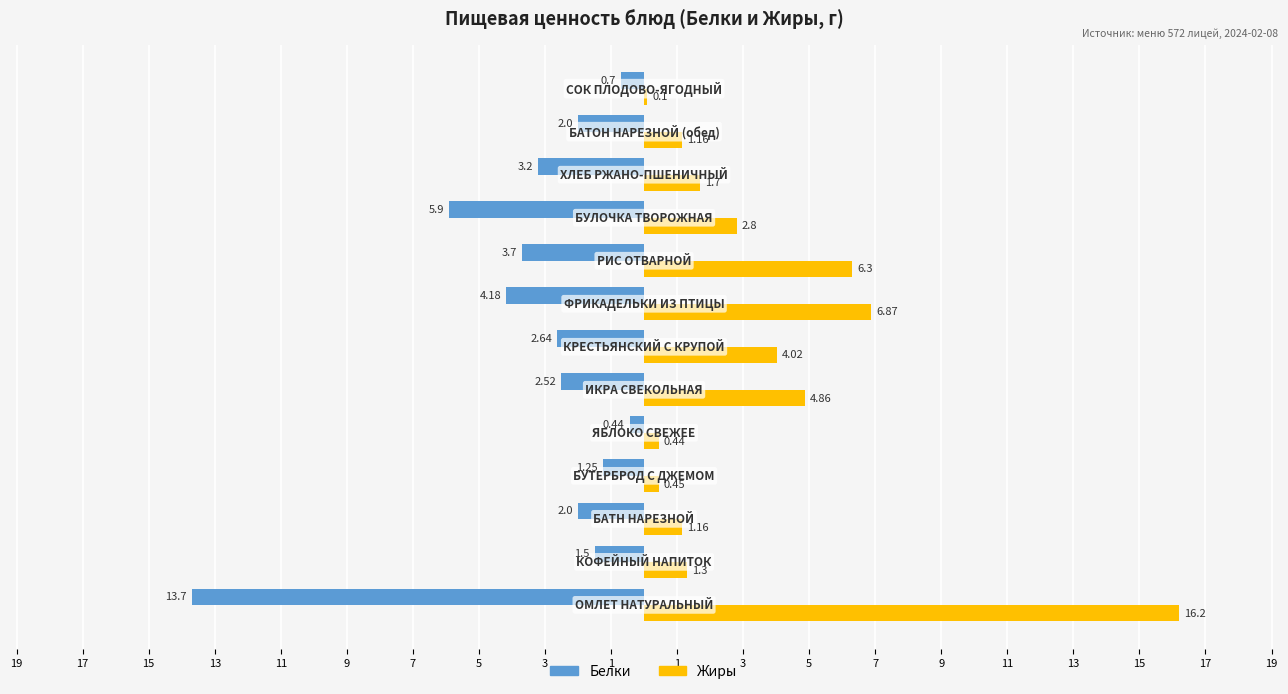

What are all the series names shown in the legend?

Белки, Жиры